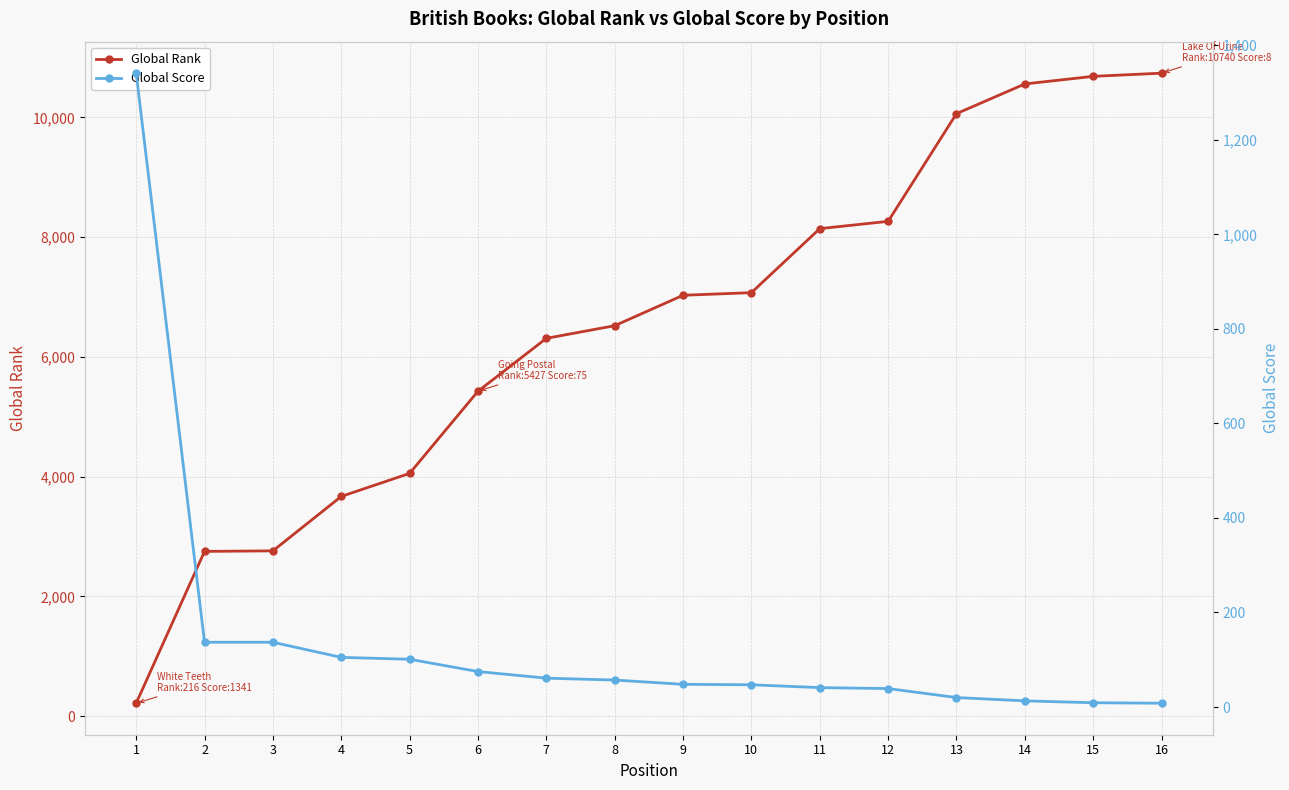

At which label does Global Rank reach its minimum?

1